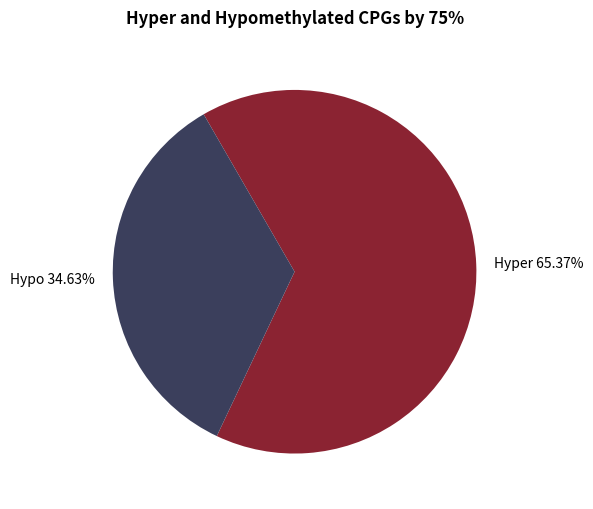

What is the smallest slice in the pie chart?

Hypo